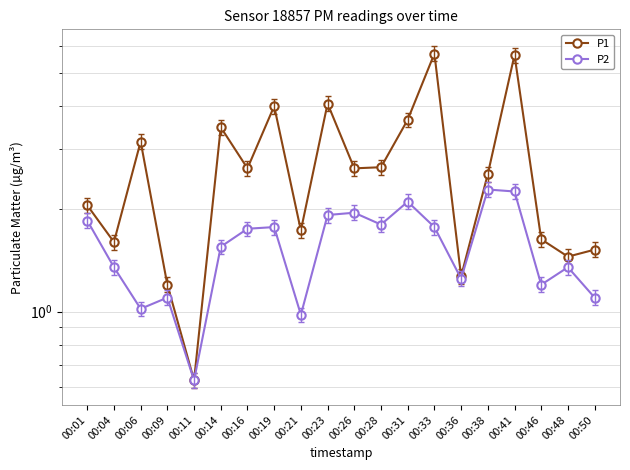

What is the difference between the second highest and second lowest values in the P1 series?

4.5